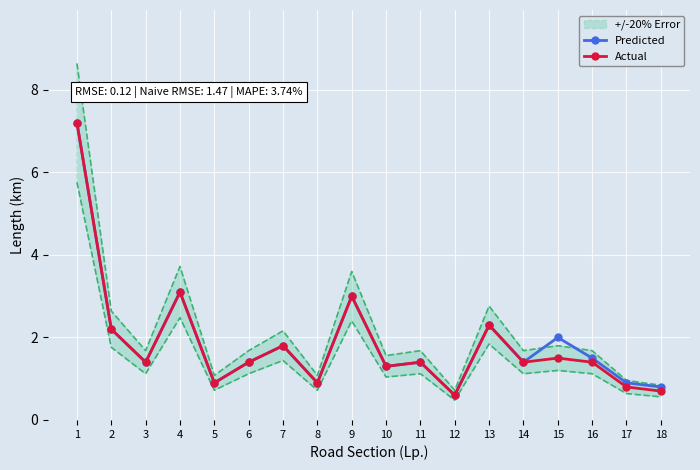

What are all the series names shown in the legend?

Predicted, Actual